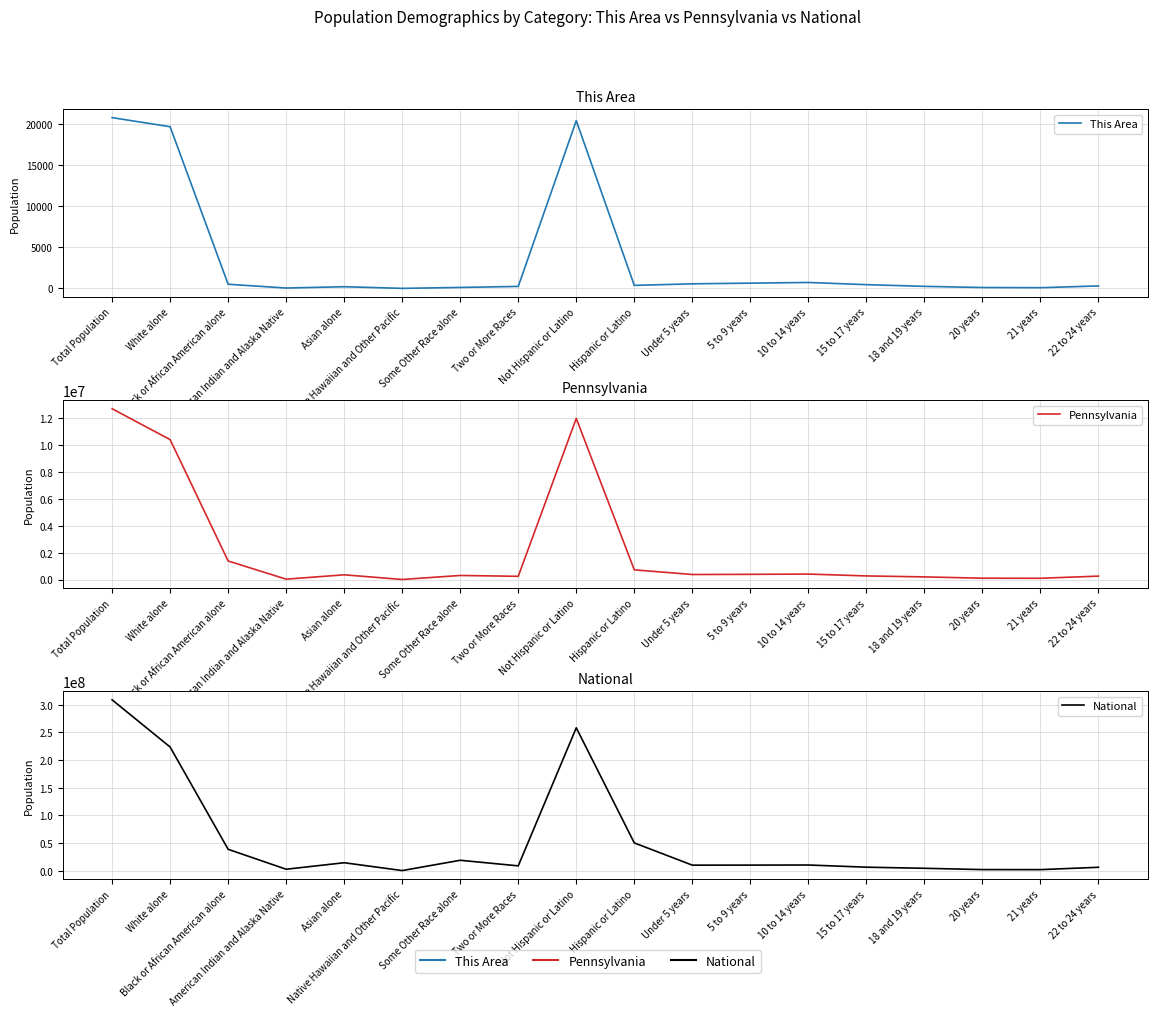

What is the label of the 2nd point from the left?

White alone